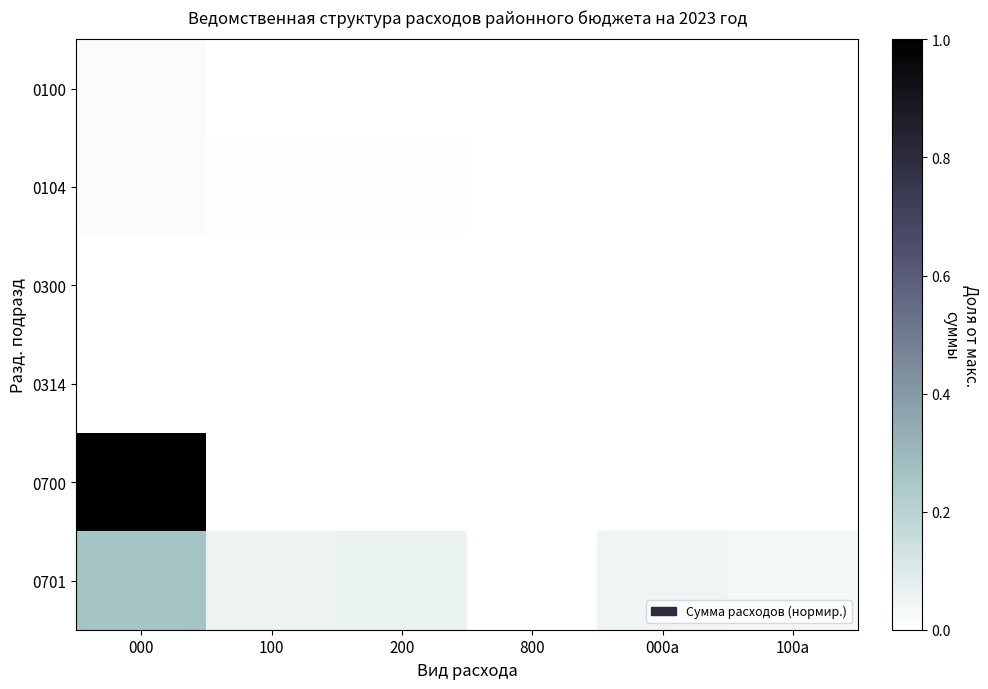

List the series in order of their peak value, highest first.

0700, 0701, 0100, 0104, 0300, 0314